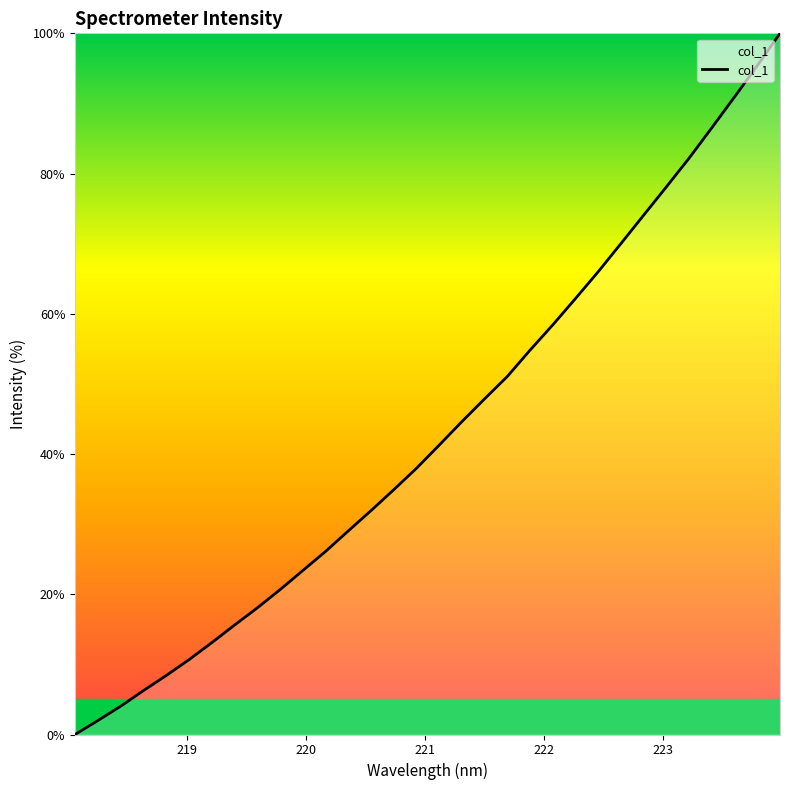

What is the difference between the maximum and minimum values?

100.0